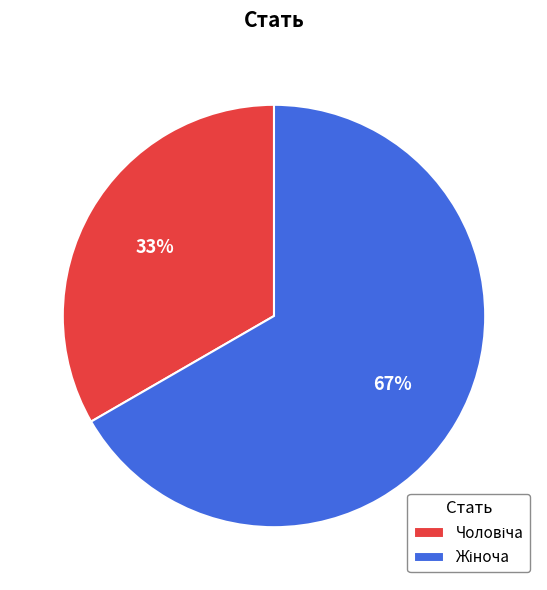

Does any single category account for the majority?

Yes